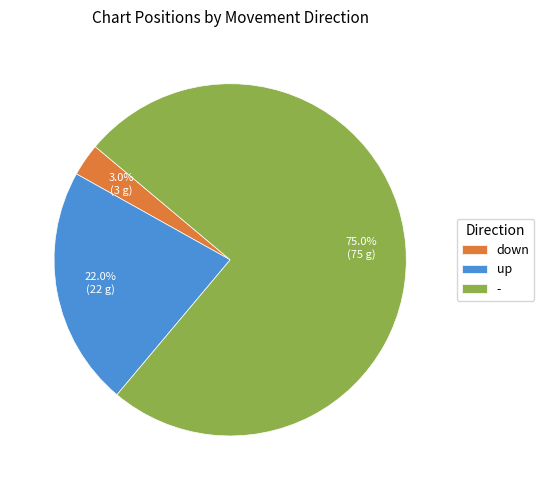

What percentage is the down slice, to the nearest percent?

3%